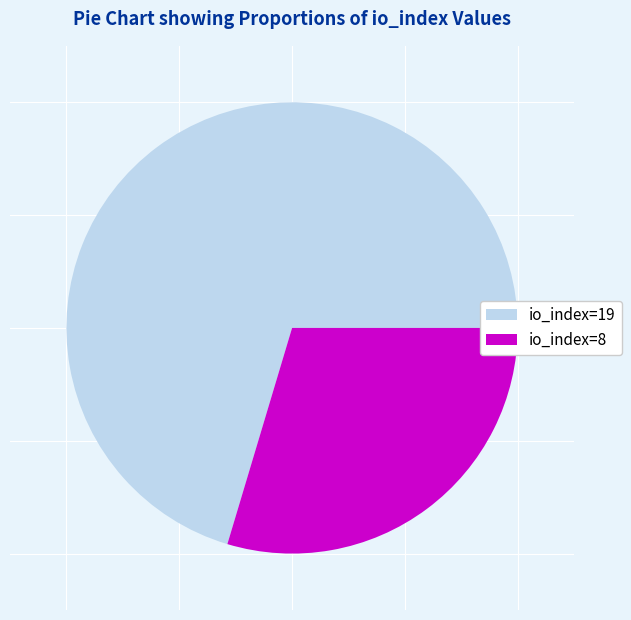

Which category has the smallest portion of the pie?

io_index=8